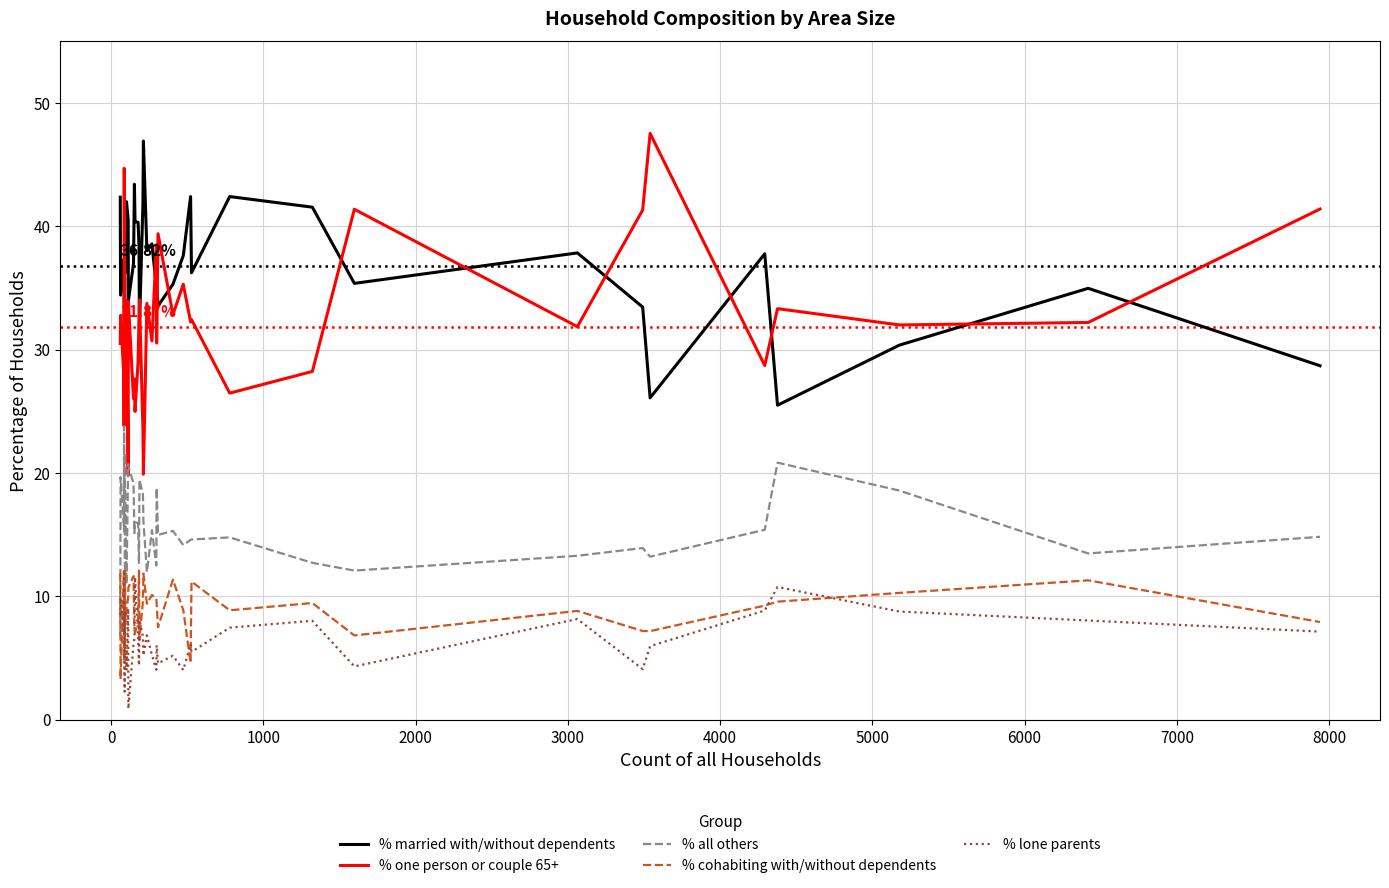

Which series has the widest spread of values?

% one person or couple 65+